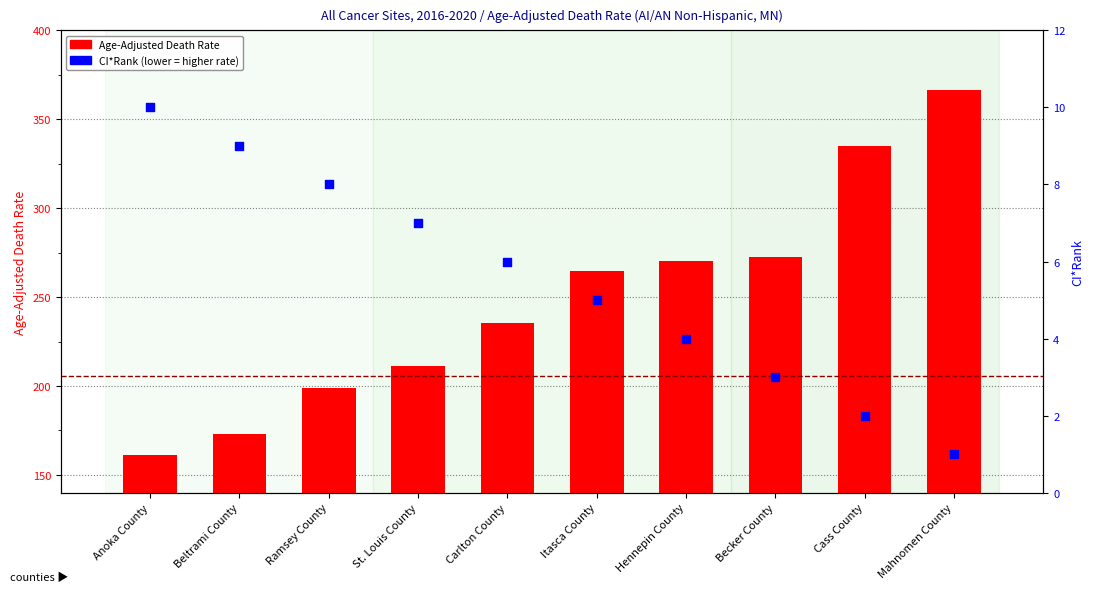

Is the value of Age-Adjusted Death Rate at Hennepin County greater than the value of CI*Rank at Mahnomen County?

Yes